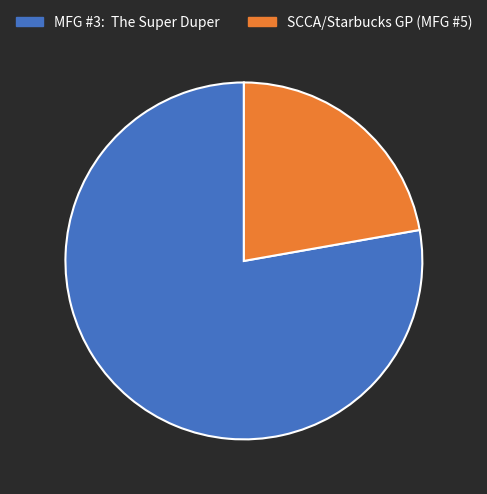

Rank the categories by value from lowest to highest.

SCCA/Starbucks GP (MFG #5), MFG #3: The Super Duper